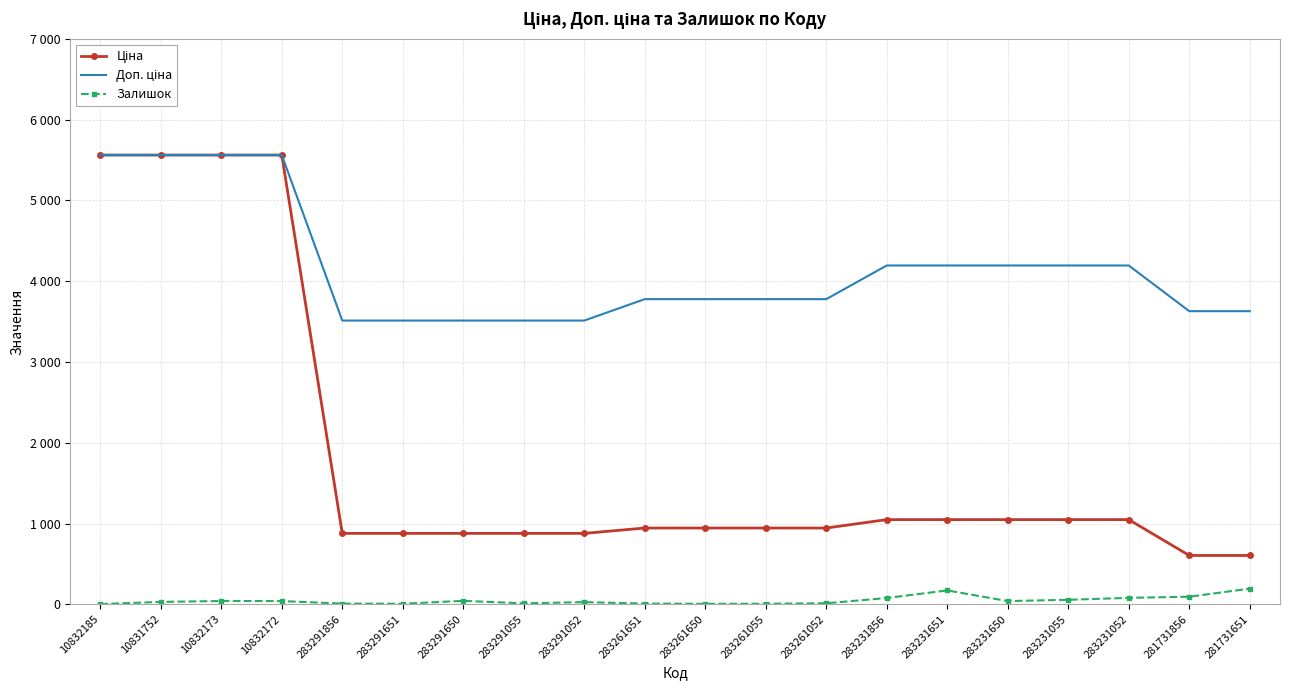

Reading left to right, list all the values displayed in this chart.

Ціна: 5560.3	5560.3	5560.3	5560.3	878.0	878.0	878.0	878.0	878.0	944.2	944.2	944.2	944.2	1048.4	1048.4	1048.4	1048.4	1048.4	604.6	604.6
Доп. ціна: 5560.3	5560.3	5560.3	5560.3	3511.9	3511.9	3511.9	3511.9	3511.9	3777.0	3777.0	3777.0	3777.0	4193.5	4193.5	4193.5	4193.5	4193.5	3627.9	3627.9
Залишок: 3.0	30.0	41.0	40.0	9.0	7.0	43.0	12.0	27.0	9.0	6.0	7.0	13.0	78.0	172.0	40.0	56.0	80.0	94.0	194.0